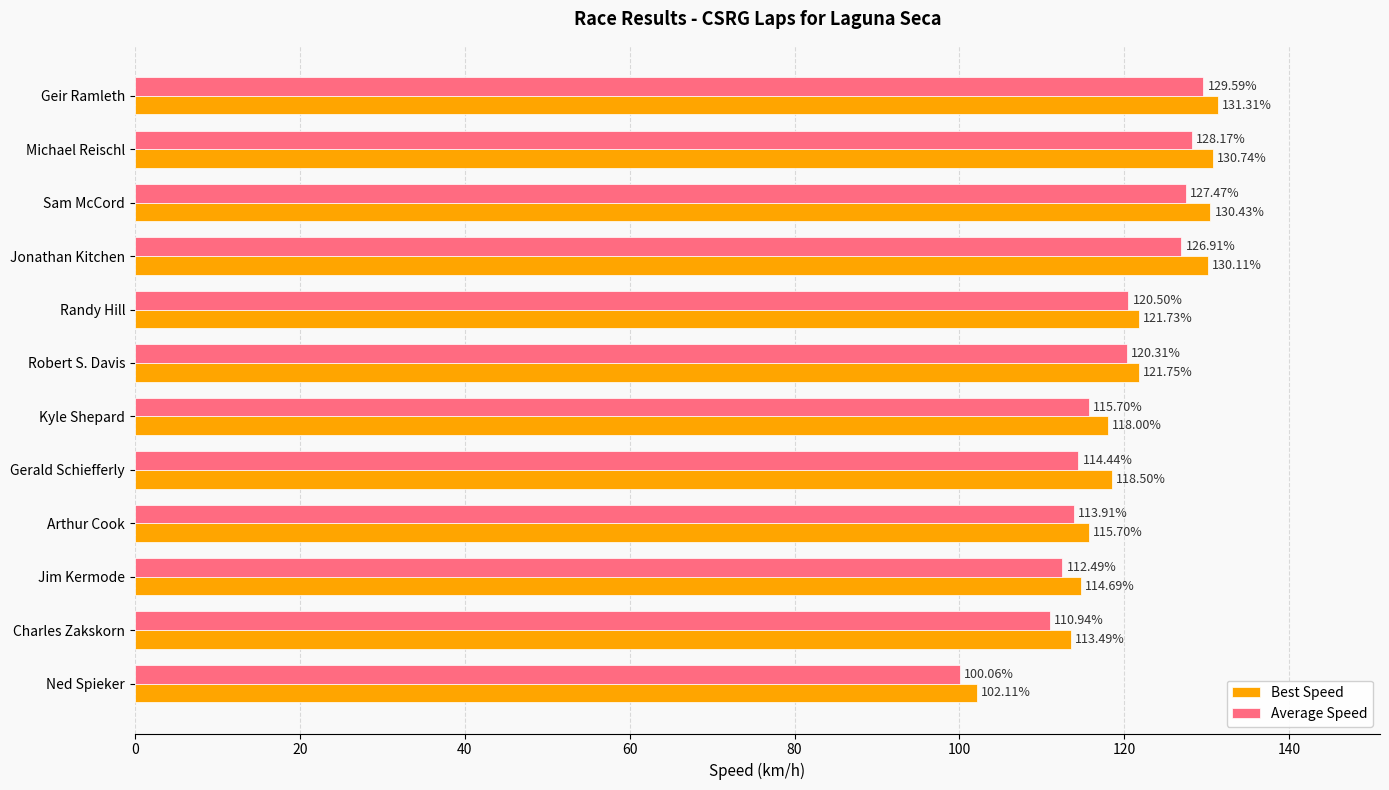

Which category has the lowest value in the Best Speed series?

Ned Spieker